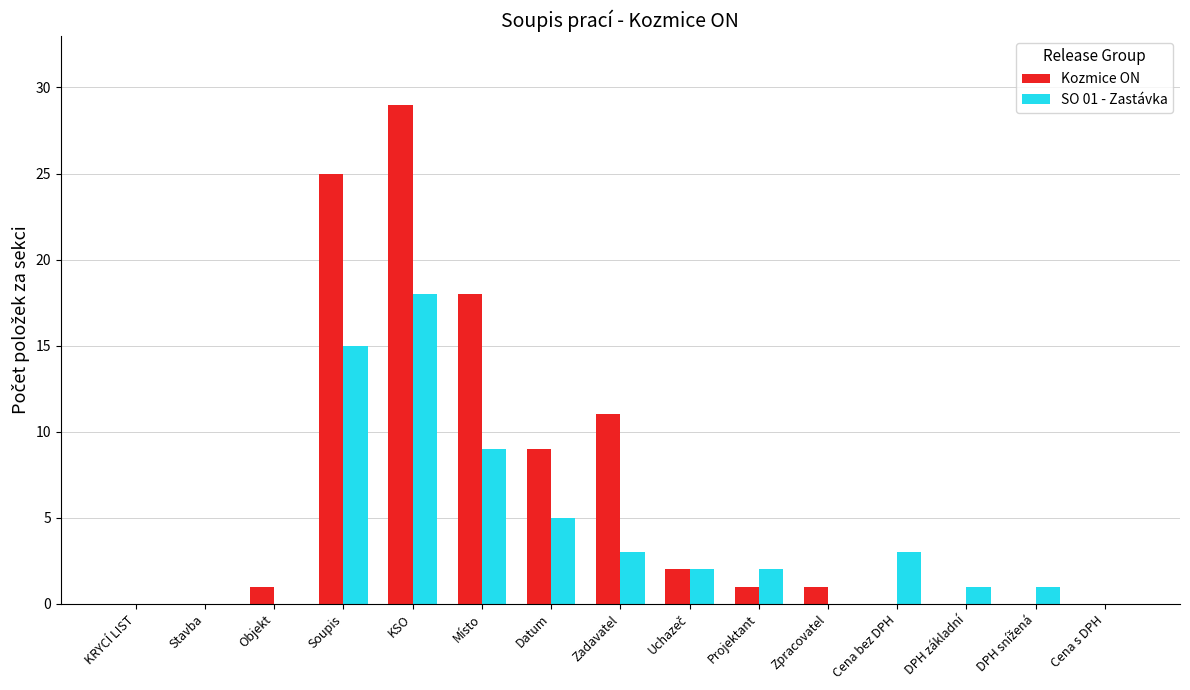

At which label is Kozmice ON closest to 14?

Zadavatel